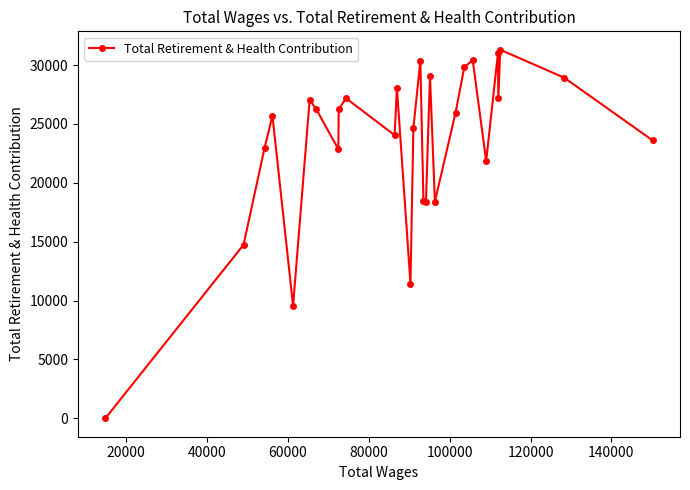

What is the average value?

23407